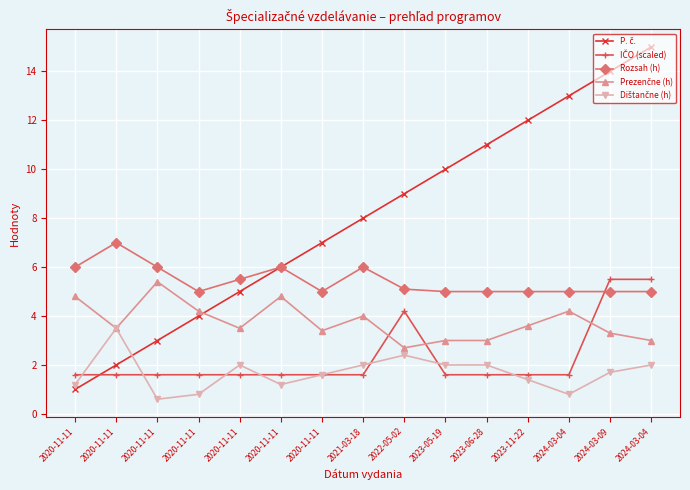

Where does the Dištančne (h) series first go above 1?

2020-11-11